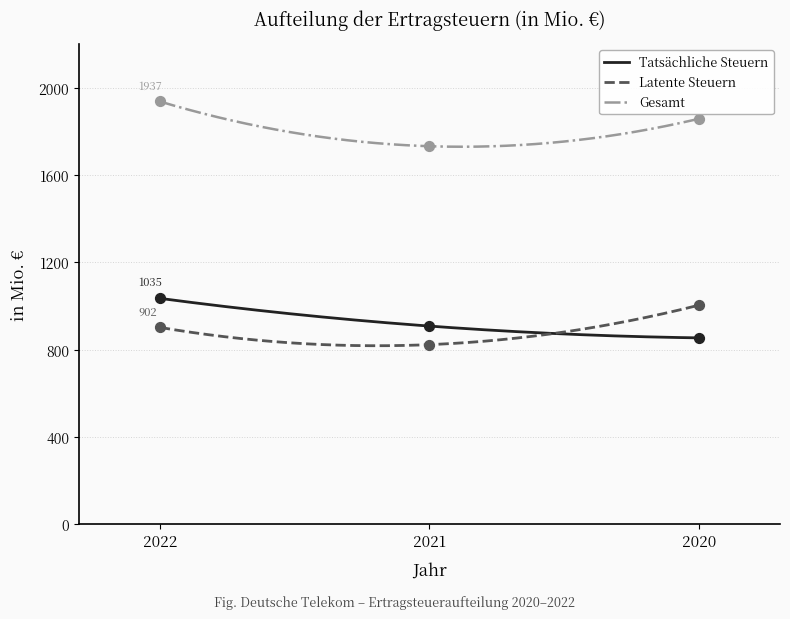

At which category is the sum across all series the highest?

2022